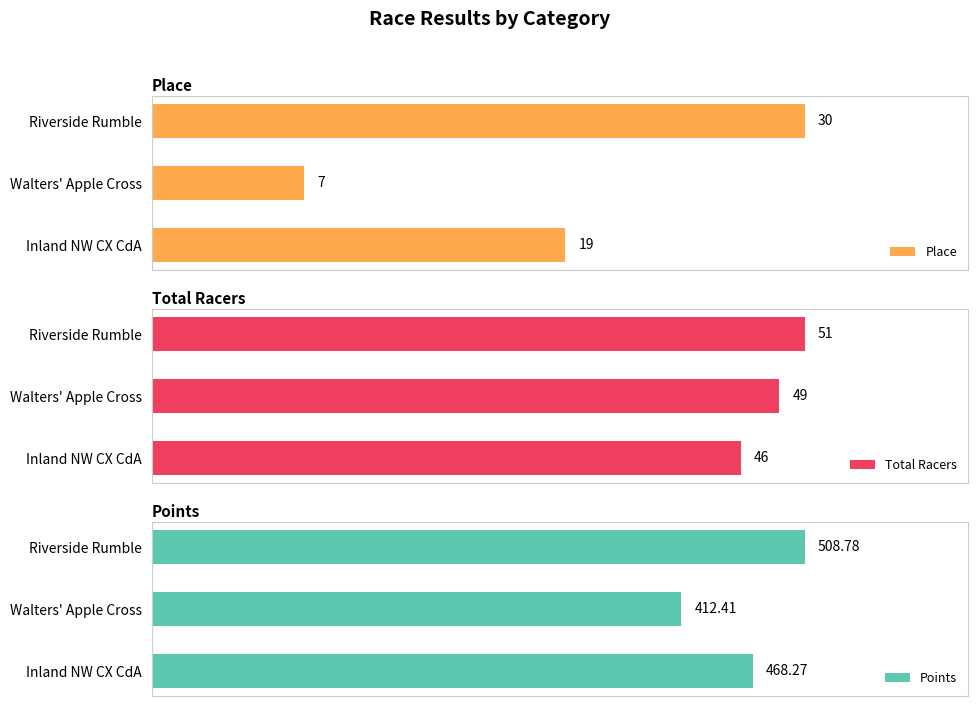

What is the sum of all Points values?

1389.5